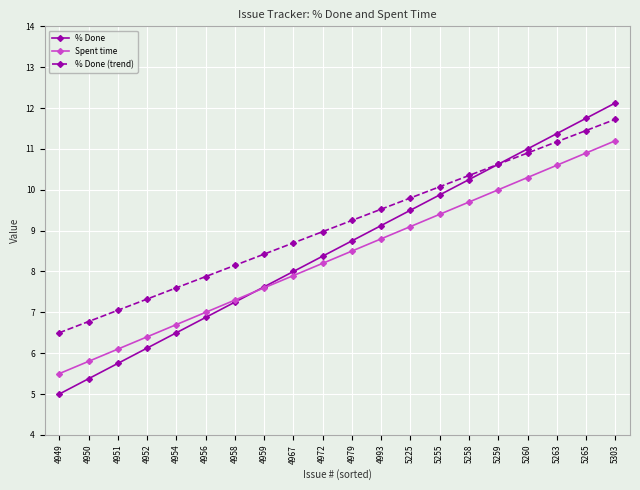

Which series has the largest range (max minus min)?

% Done